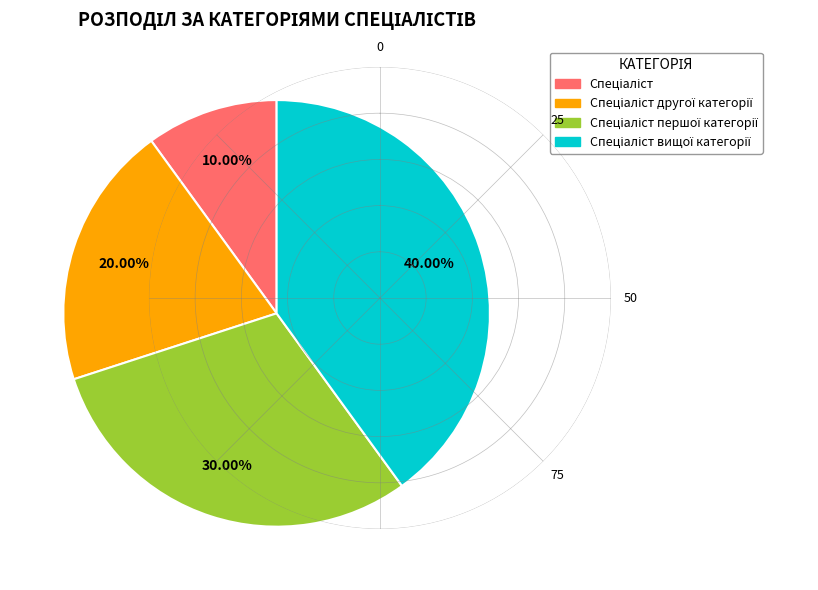

Does any single category account for the majority?

No